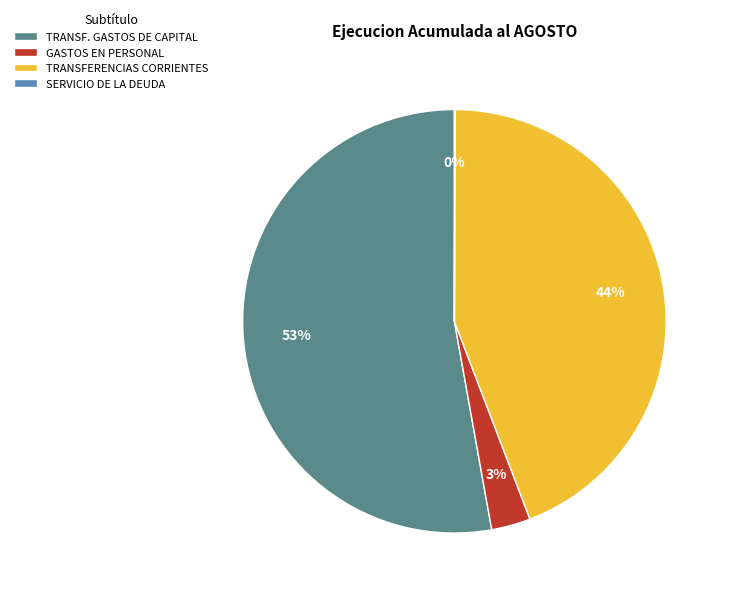

Which slice is the largest?

TRANSF. GASTOS DE CAPITAL